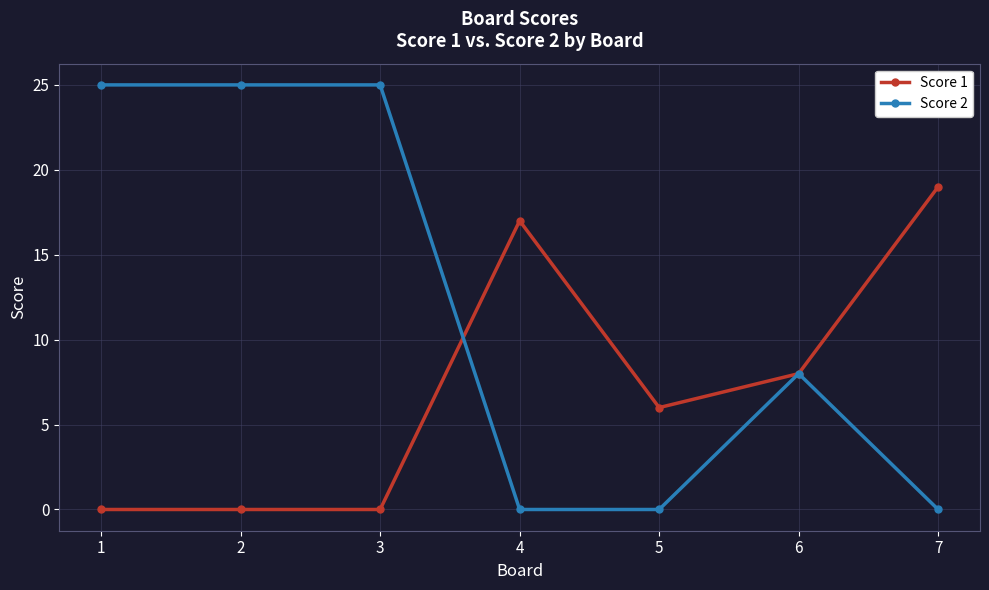

Read the Score 1 value at 6, to the nearest 10.

10